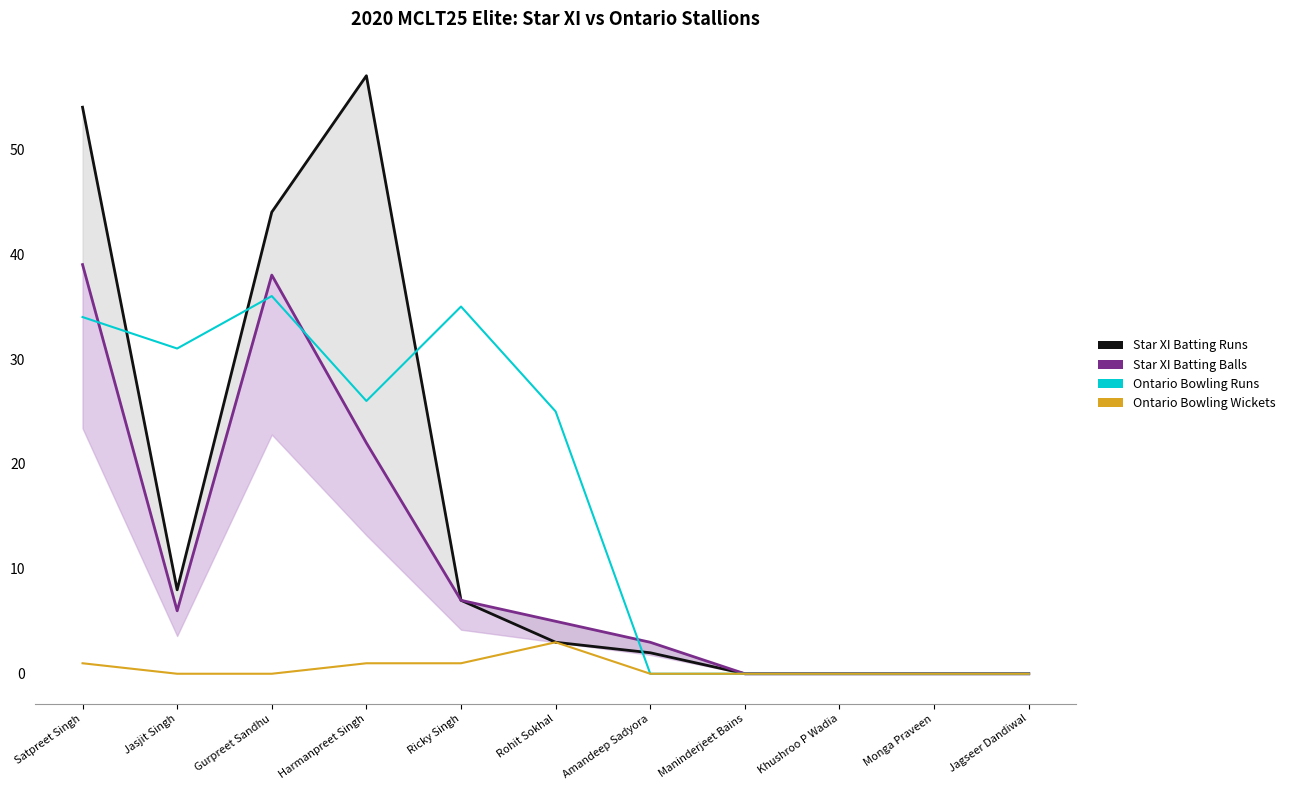

At how many categories does at least one series exceed 5?

6